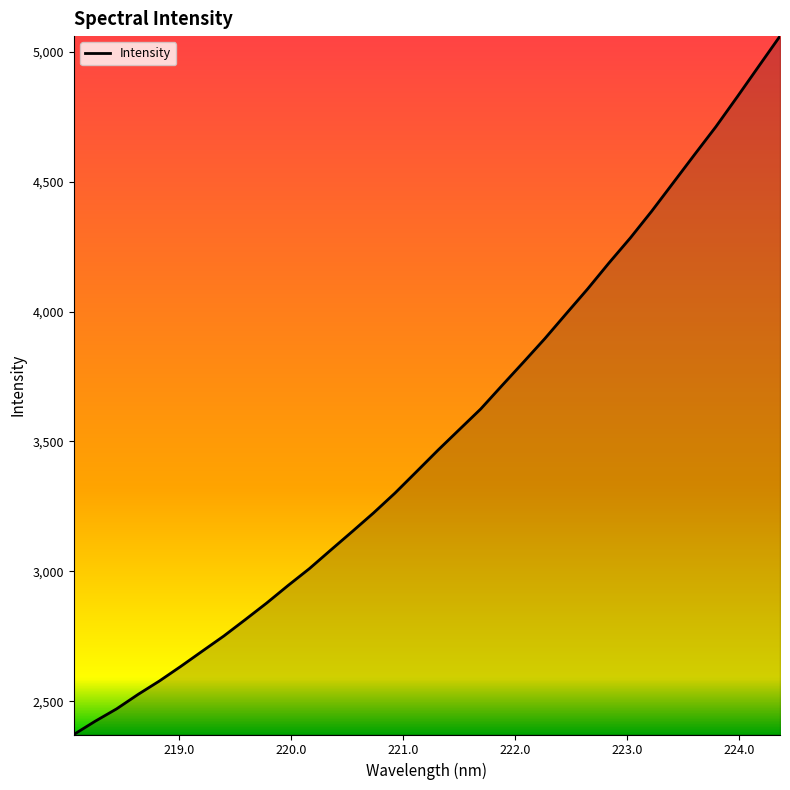

What is the difference between the maximum and minimum values?

2689.1